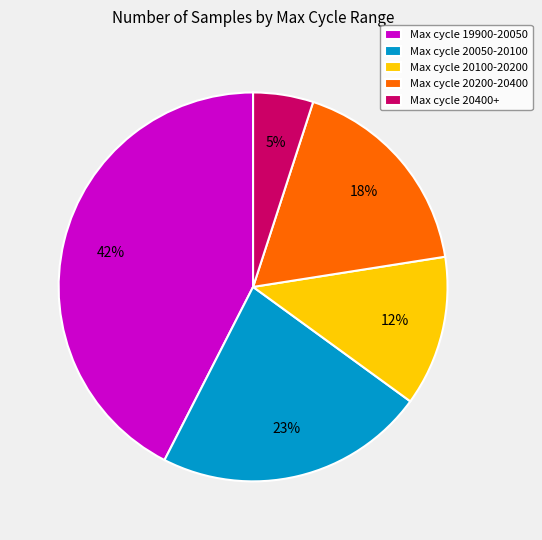

What is the ratio of the value at Max cycle 20050-20100 to the value at Max cycle 20200-20400?

1.3